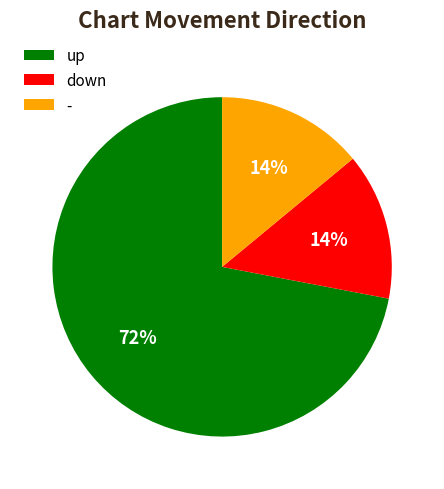

How many segments does this pie chart have?

3